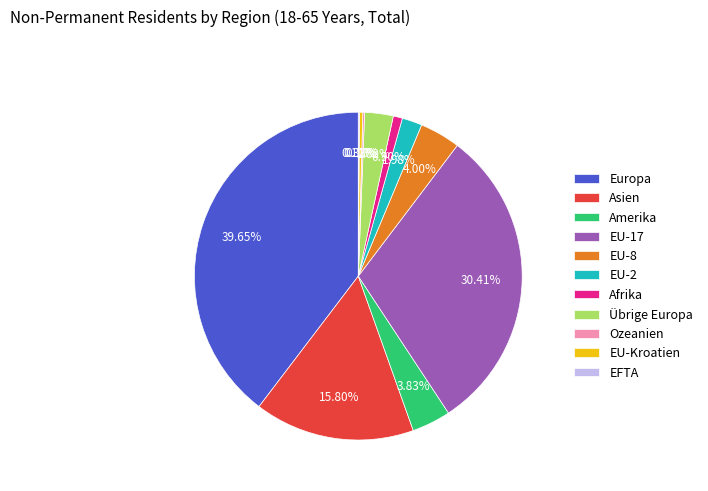

Which category has the biggest portion of the pie?

Europa